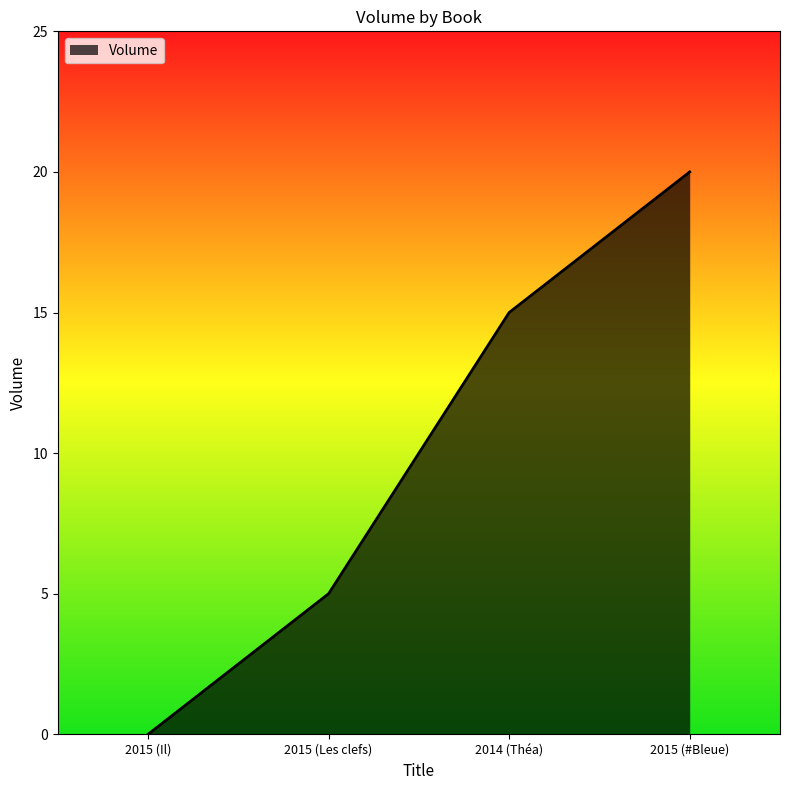

What is the difference between the second highest and minimum values?

15